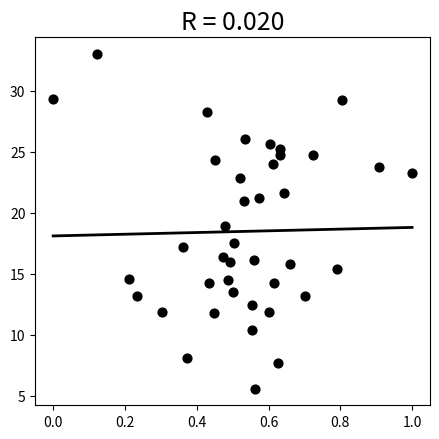

What is the range of Y values (max minus min)?

27.4